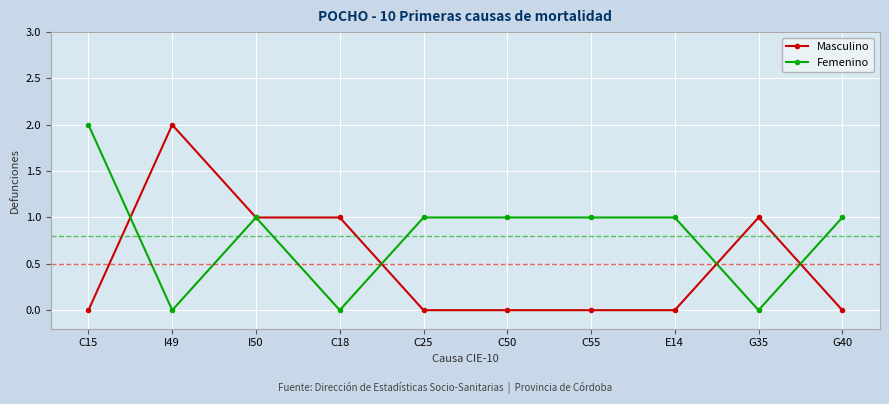

Rank the series by their average value, from highest to lowest.

Femenino, Masculino